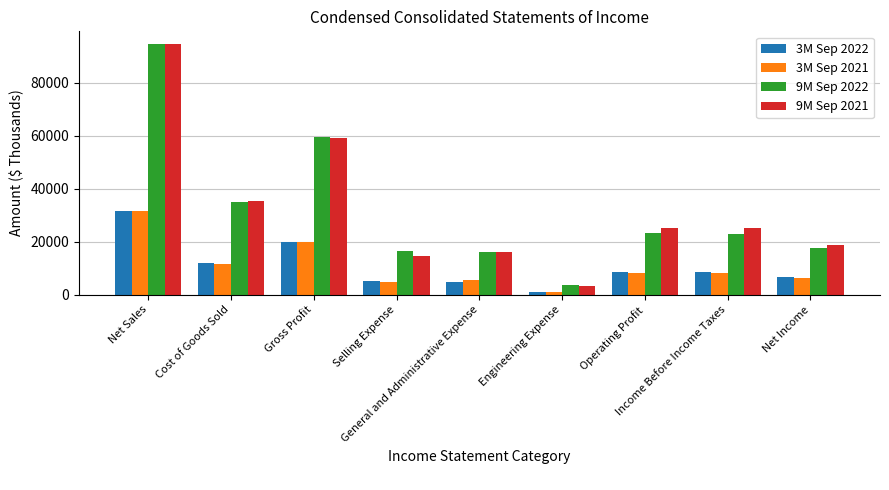

Are the bars horizontal?

No